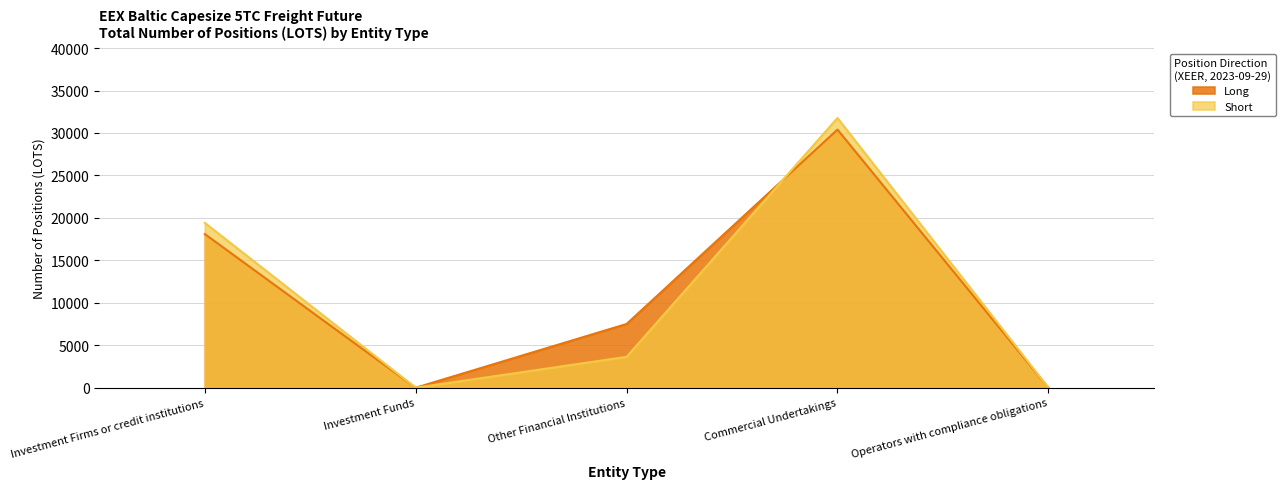

At which label does Long first exceed 7506?

Investment Firms or credit institutions